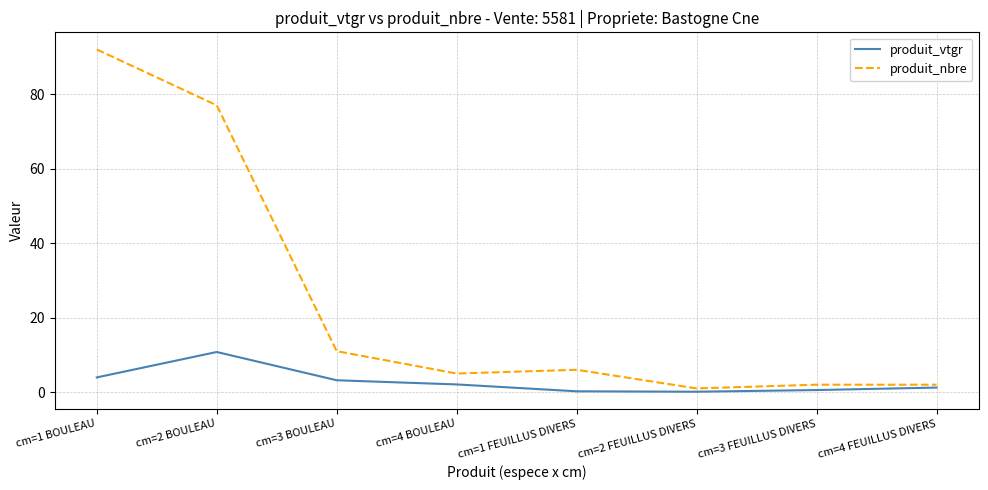

Rank the series by their maximum value, from highest to lowest.

produit_nbre, produit_vtgr